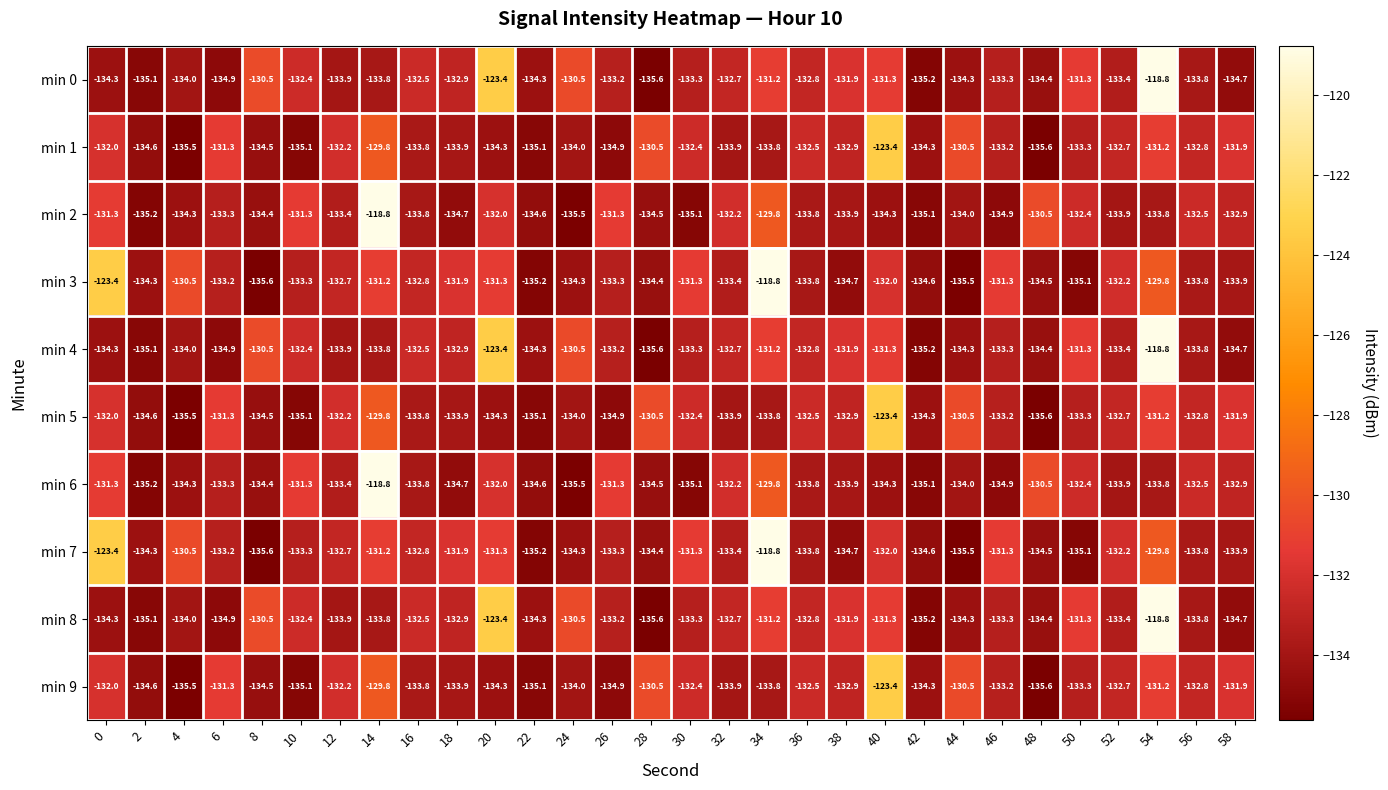

What is the difference between the highest and lowest values at 22?

0.9